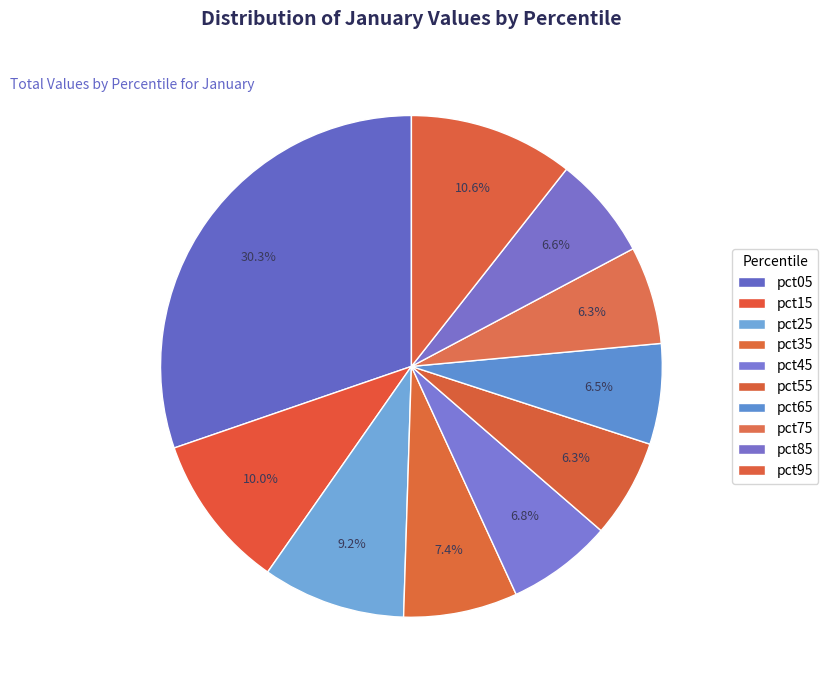

Which has a higher value, pct45 or pct15?

pct15